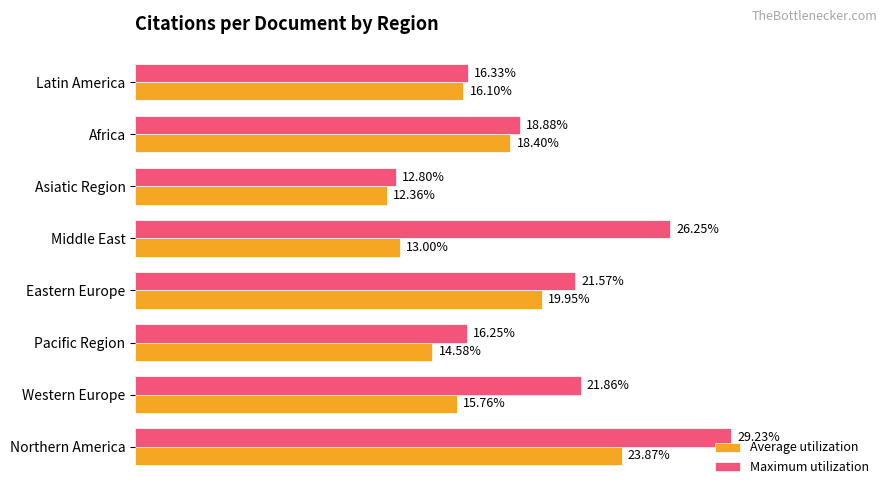

Which series has the widest spread of values?

Maximum utilization